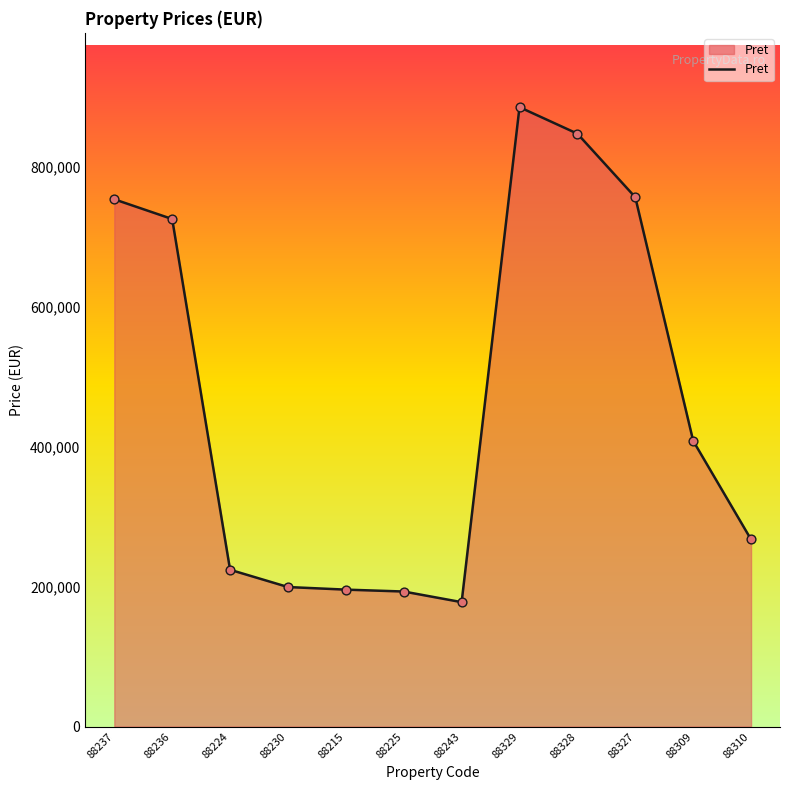

What is the change in value from 88236 to 88225?

-532500